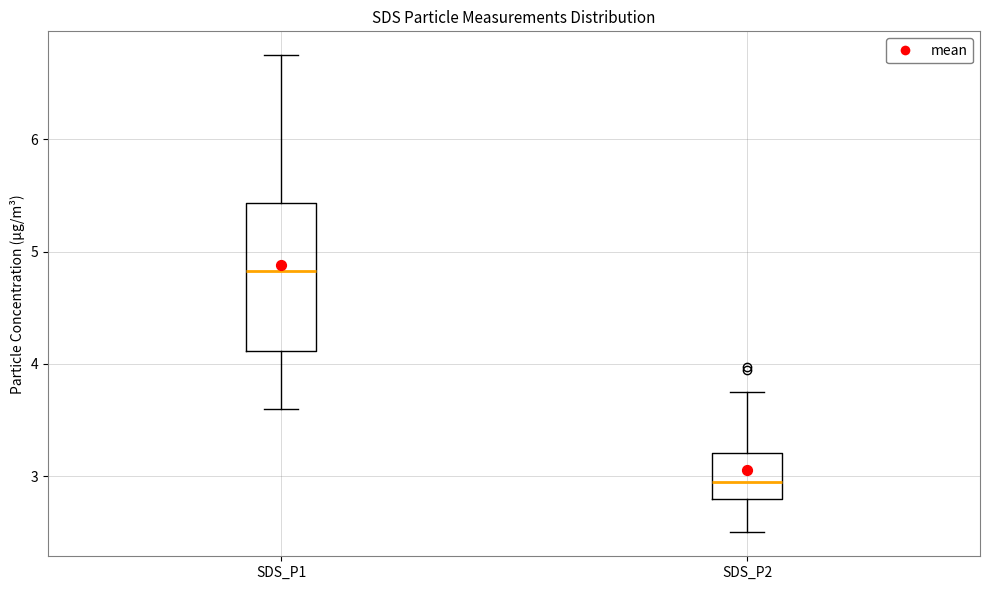

Which box's median line is the highest?

SDS_P1